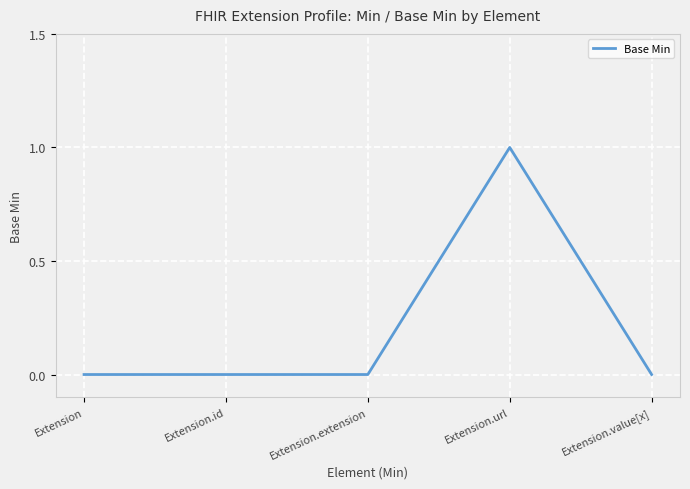

The value at Extension.extension is 0. True or false?

True